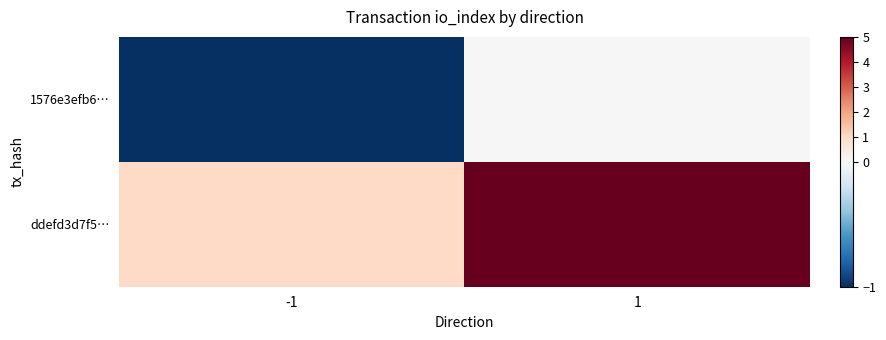

What is the spread (max minus min) of values at 1?

5